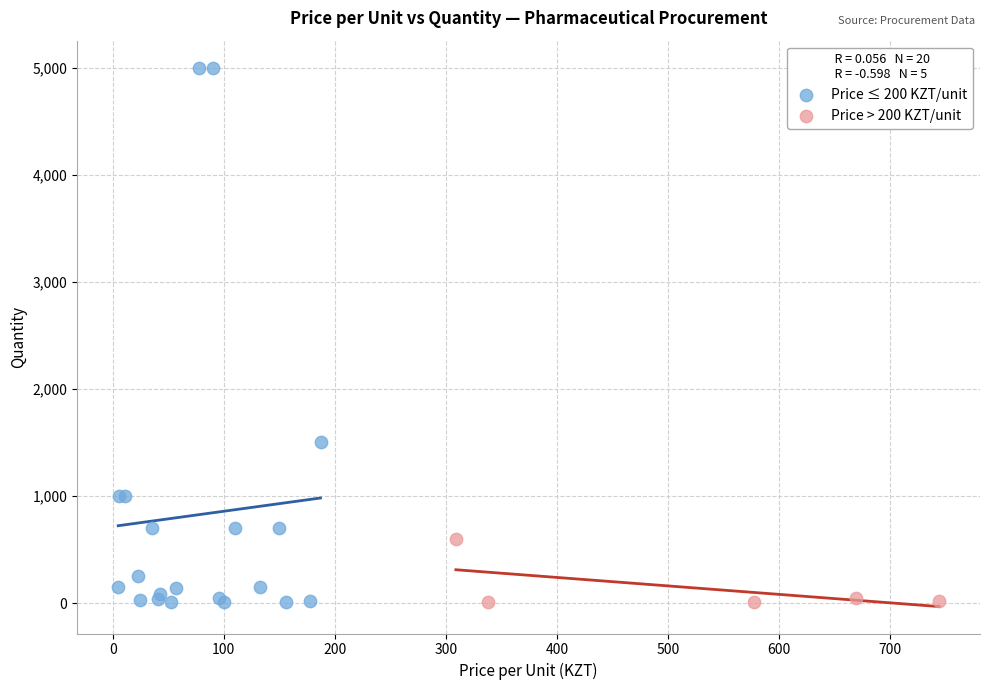

Which series has the largest Y range (max minus min)?

Price ≤ 200 KZT/unit